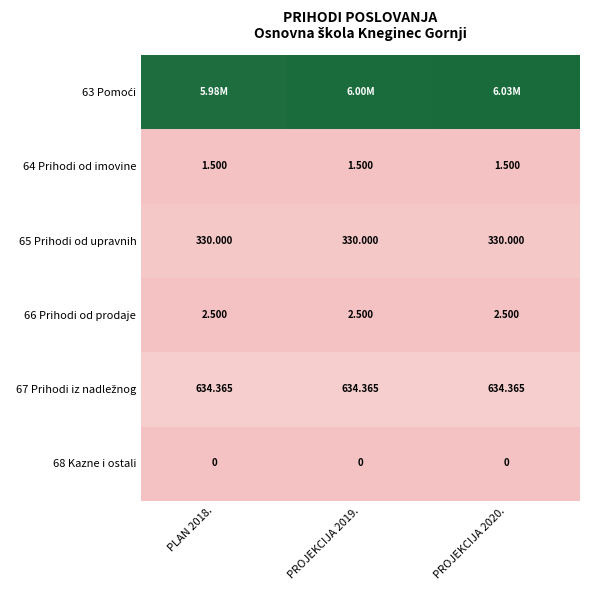

Which series has the largest total across all categories?

63 Pomoći